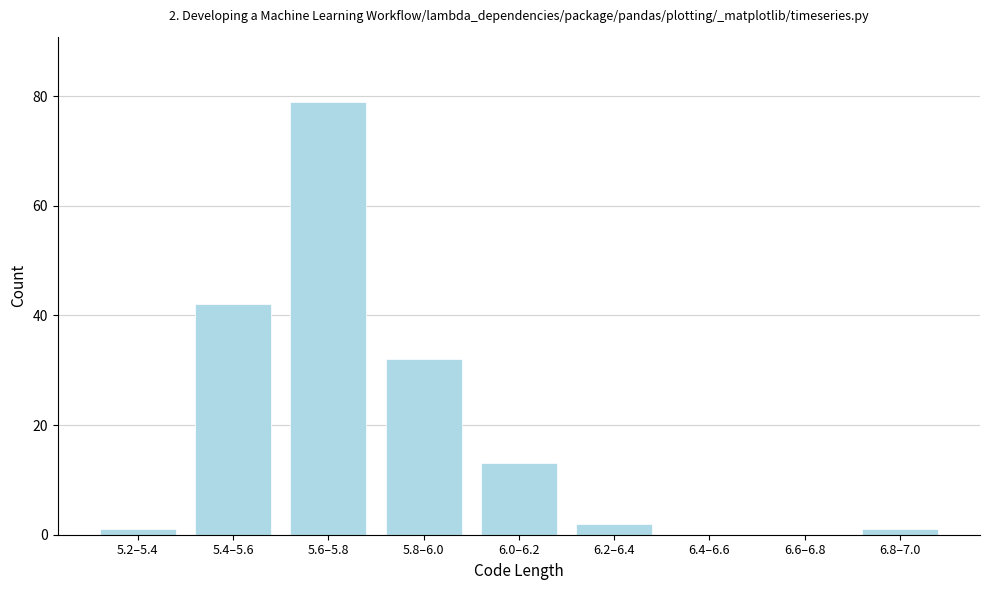

Reading right to left, transcribe all the data shown in this chart.

6.8–7.0=1	6.6–6.8=0	6.4–6.6=0	6.2–6.4=2	6.0–6.2=13	5.8–6.0=32	5.6–5.8=79	5.4–5.6=42	5.2–5.4=1